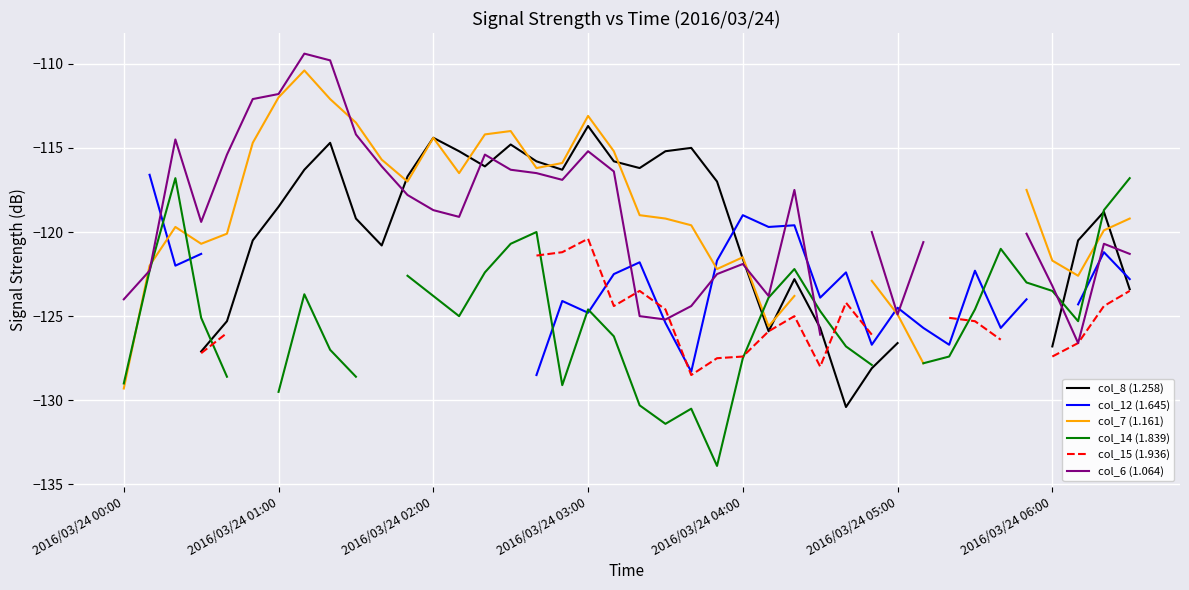

Which series has the largest range (max minus min)?

col_7 (1.161)